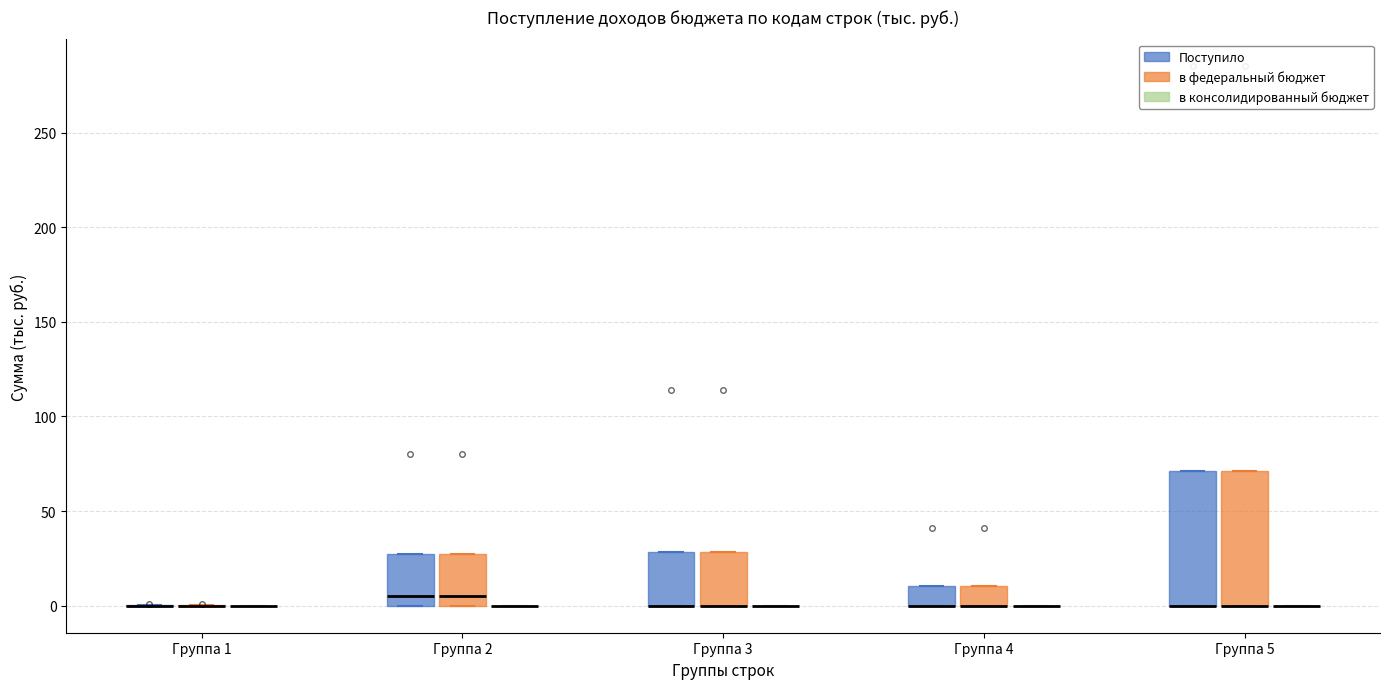

Reading left to right, read every box against the y-axis: the position of its median line, the range the box covers, and the ends of its whiskers. The values are not printed on the chart, so give them approximately, as read against the axis.

Группа 1 (Поступило): box collapsed to a line at 0, whiskers 0 to 0
Группа 1 (в федеральный бюджет): box collapsed to a line at 0, whiskers 0 to 0
Группа 1 (в консолидированный бюджет): box collapsed to a line at 0, whiskers 0 to 0
Группа 2 (Поступило): median 5, box 0 to 30, whiskers 0 to 30
Группа 2 (в федеральный бюджет): median 5, box 0 to 30, whiskers 0 to 30
Группа 2 (в консолидированный бюджет): box collapsed to a line at 0, whiskers 0 to 0
Группа 3 (Поступило): median 0 (drawn on the box's lower edge), box 0 to 30, whiskers 0 to 30
Группа 3 (в федеральный бюджет): median 0 (drawn on the box's lower edge), box 0 to 30, whiskers 0 to 30
Группа 3 (в консолидированный бюджет): box collapsed to a line at 0, whiskers 0 to 0
Группа 4 (Поступило): median 0 (drawn on the box's lower edge), box 0 to 10, whiskers 0 to 10
Группа 4 (в федеральный бюджет): median 0 (drawn on the box's lower edge), box 0 to 10, whiskers 0 to 10
Группа 4 (в консолидированный бюджет): box collapsed to a line at 0, whiskers 0 to 0
Группа 5 (Поступило): median 0 (drawn on the box's lower edge), box 0 to 70, whiskers 0 to 70
Группа 5 (в федеральный бюджет): median 0 (drawn on the box's lower edge), box 0 to 70, whiskers 0 to 70
Группа 5 (в консолидированный бюджет): box collapsed to a line at 0, whiskers 0 to 0